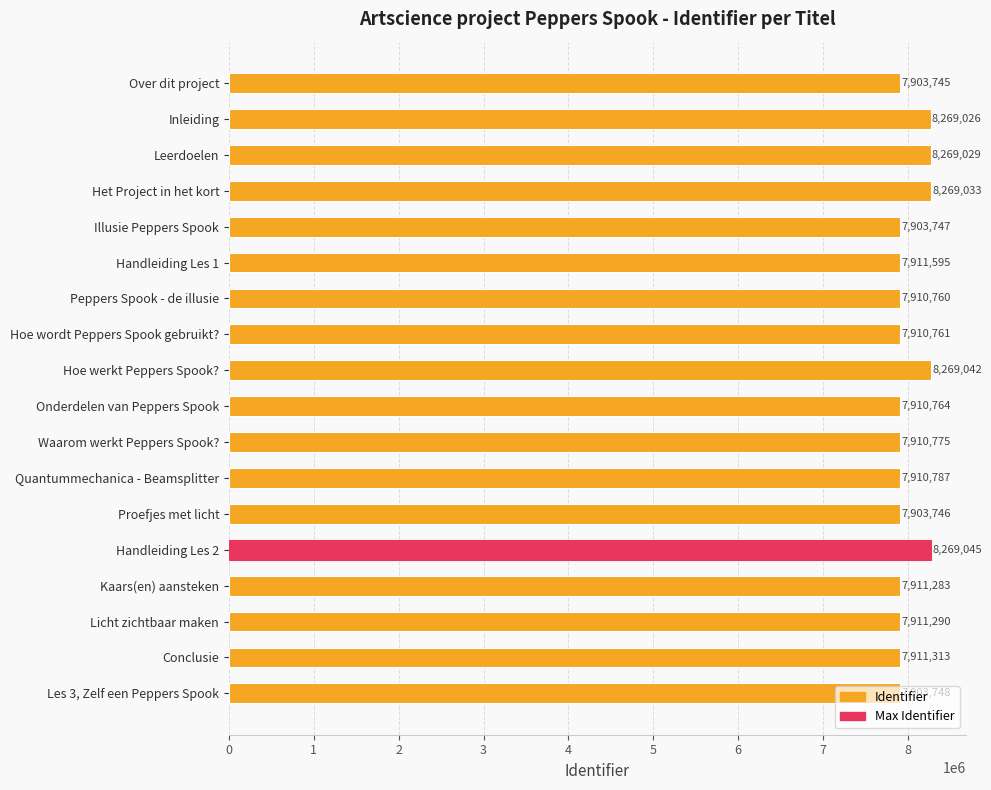

Is it true that the value at Handleiding Les 2 is 8269045?

True